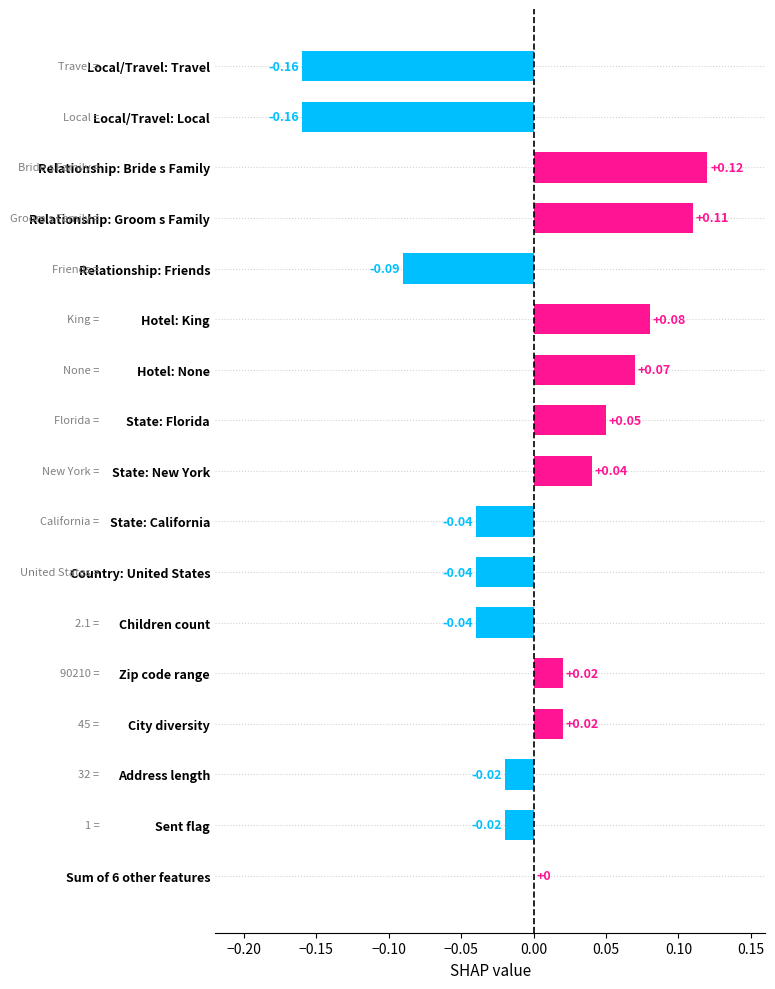

What is the change in value from City diversity to Relationship: Groom s Family?

+0.1